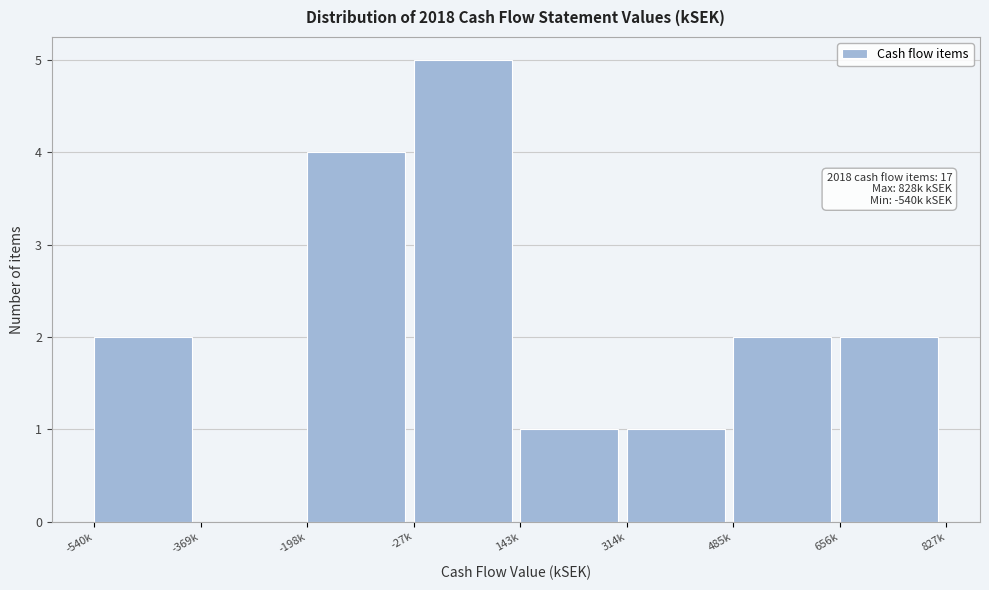

Reading left to right, list all the values displayed in this chart.

-540k=2	-369k=0	-198k=4	-27k=5	143k=1	314k=1	485k=2	656k=2